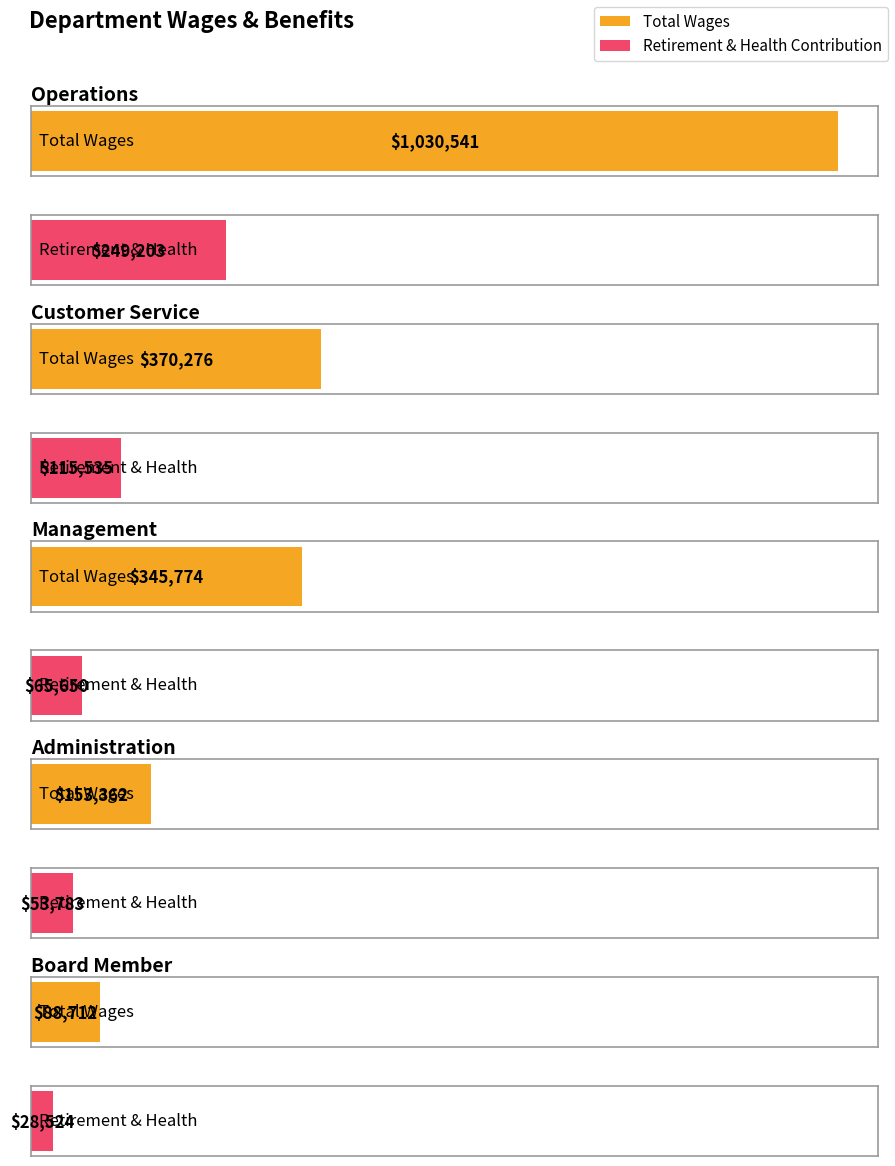

Reading left to right, list all the values displayed in this chart.

Total Wages: Operations=1030541	Customer Service=370276	Management=345774	Administration=153362	Board Member=88712
Total Retirement & Health Contribution: Operations=249203	Customer Service=115535	Management=65650	Administration=53783	Board Member=28524